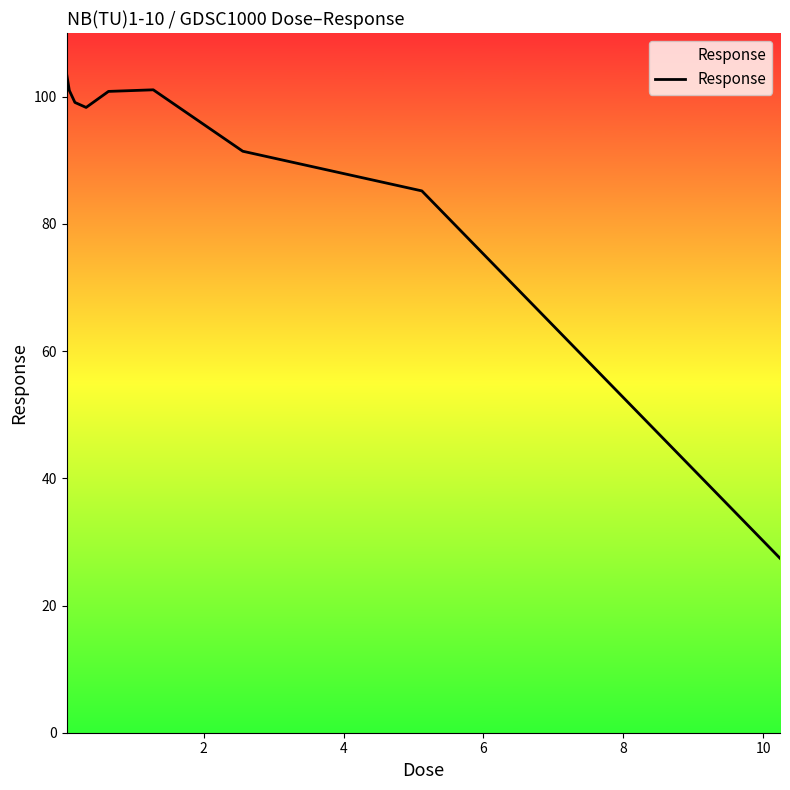

True or false: the data has more than 2 interior local peaks.

False